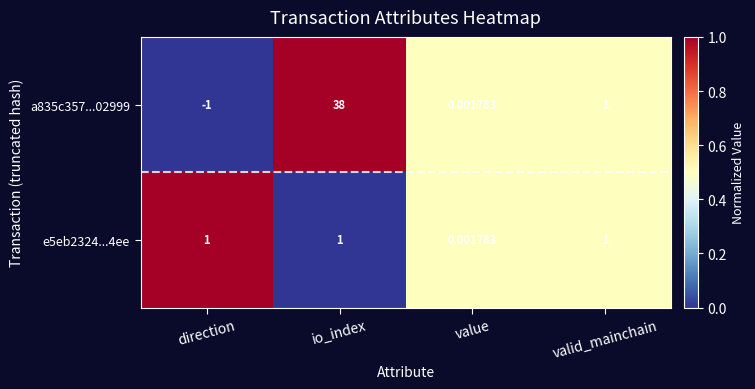

Rank the categories by a835c357...02999 value from lowest to highest.

direction, value, valid_mainchain, io_index